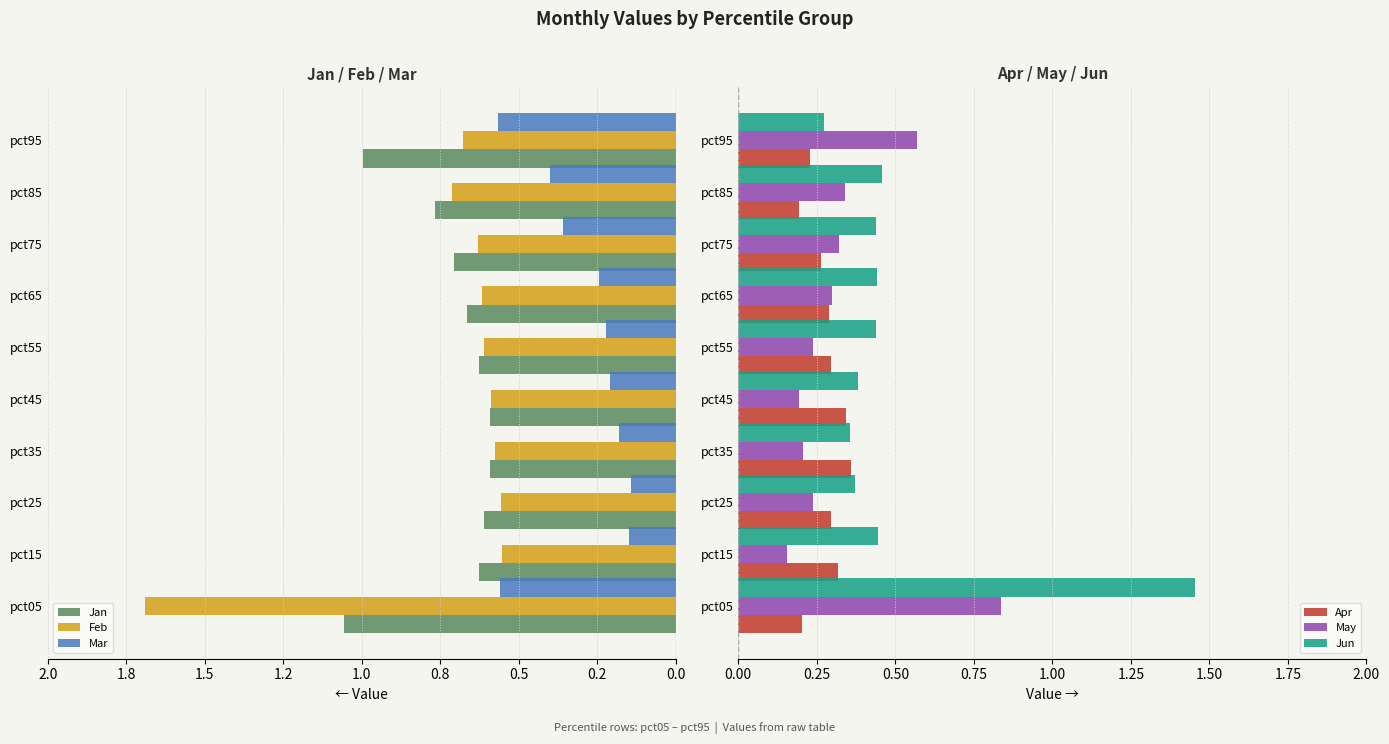

At which label is Jun closest to 0?

pct95